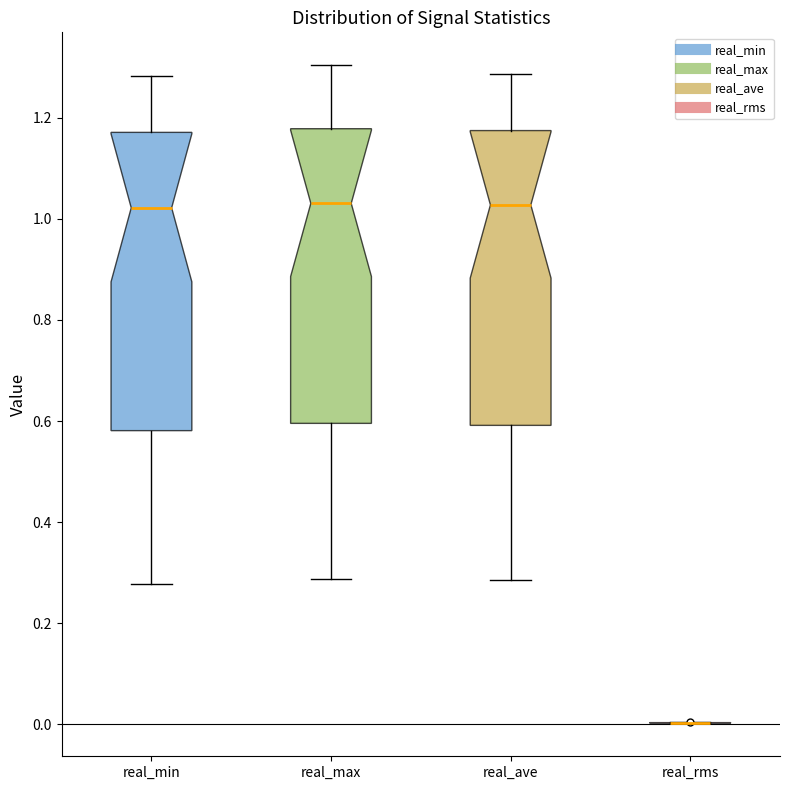

Reading left to right, read every box against the y-axis: the position of its median line, the range the box covers, and the ends of its whiskers. The values are not printed on the chart, so give them approximately, as read against the axis.

real_min: median 1.02, box 0.58 to 1.18, whiskers 0.28 to 1.28
real_max: median 1.04, box 0.60 to 1.18, whiskers 0.28 to 1.30
real_ave: median 1.02, box 0.60 to 1.18, whiskers 0.28 to 1.28
real_rms: box collapsed to a line at 0.00, whiskers 0.00 to 0.00